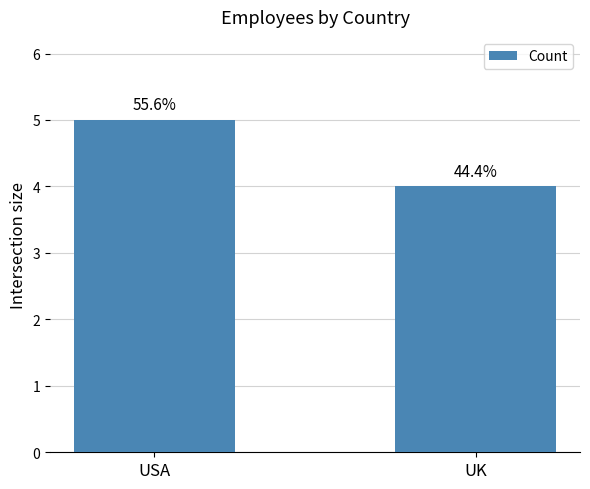

What is the value of the 1st bar from the left?

5